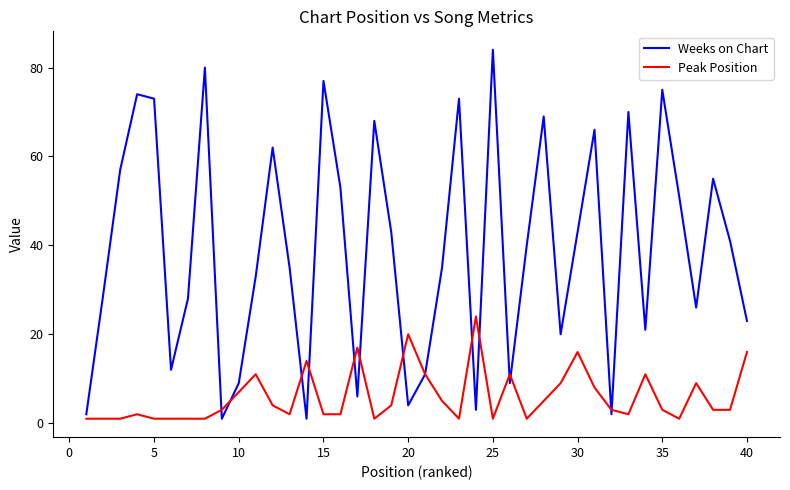

Rank the series by their average value, from lowest to highest.

Peak Position, Weeks on Chart